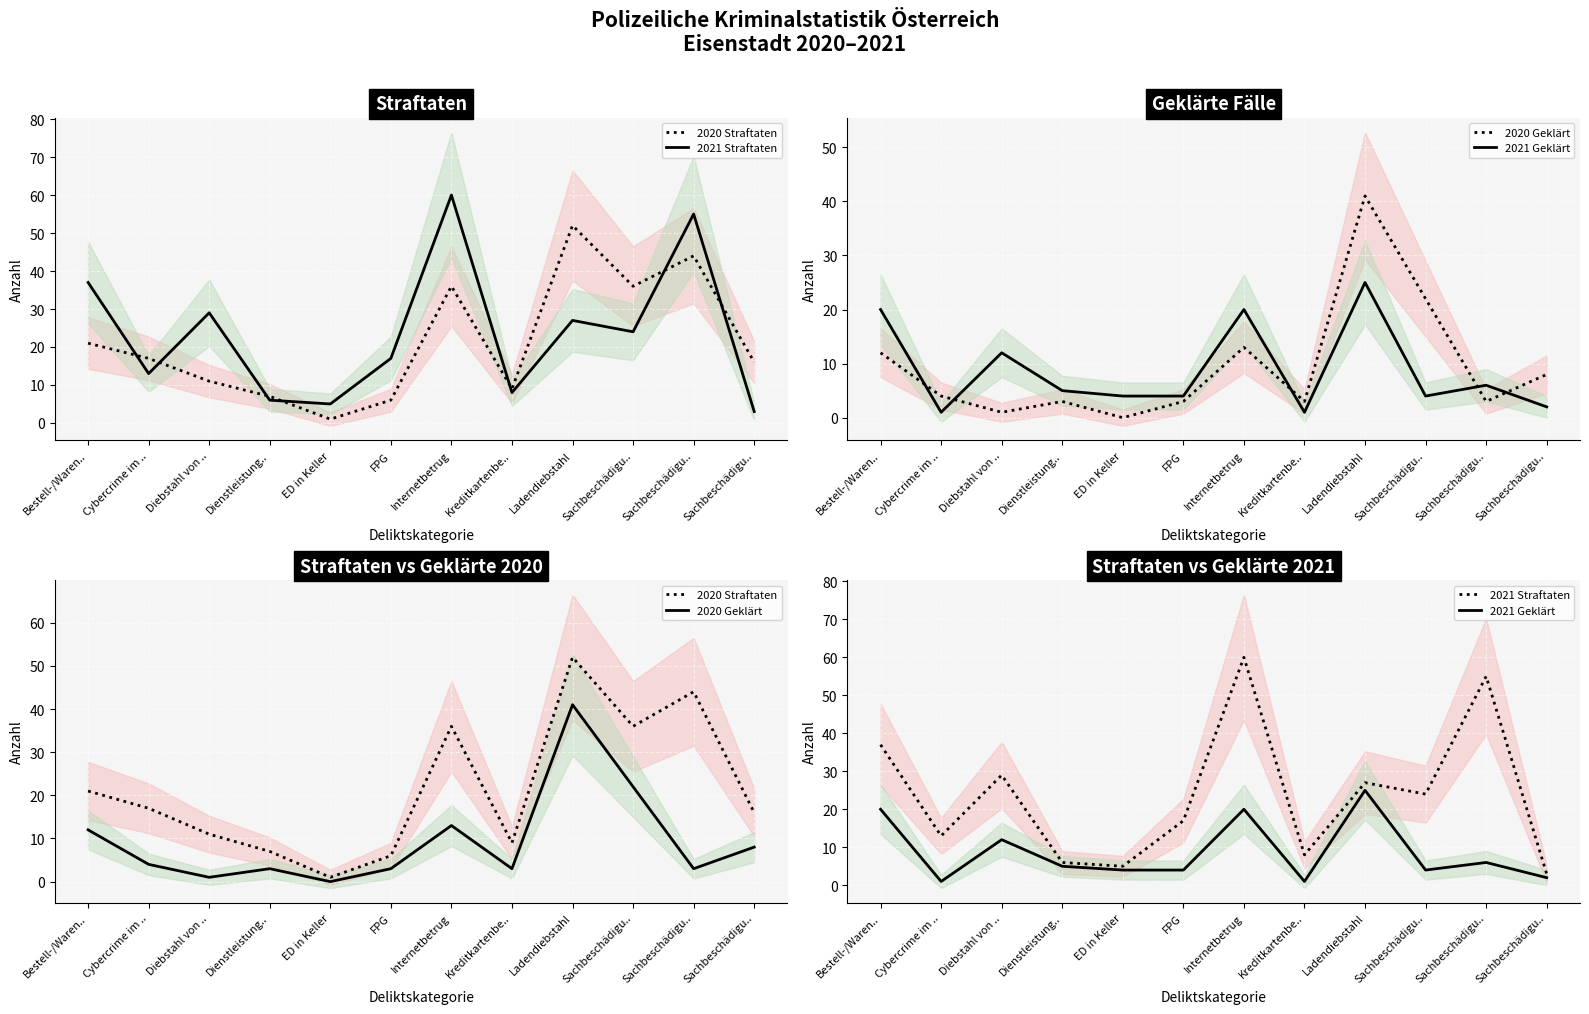

Reading left to right, what are all the values shown in this chart?

2020 Straftaten: Bestell-/Waren..=21	Cybercrime im ..=17	Diebstahl von ..=11	Dienstleistung..=7	ED in Keller=1	FPG=6	Internetbetrug=36	Kreditkartenbe..=9	Ladendiebstahl=52	Sachbeschädigu..=36	Sachbeschädigu..=44	Sachbeschädigu..=16
2021 Straftaten: Bestell-/Waren..=37	Cybercrime im ..=13	Diebstahl von ..=29	Dienstleistung..=6	ED in Keller=5	FPG=17	Internetbetrug=60	Kreditkartenbe..=8	Ladendiebstahl=27	Sachbeschädigu..=24	Sachbeschädigu..=55	Sachbeschädigu..=3
2020 Geklärt: Bestell-/Waren..=12	Cybercrime im ..=4	Diebstahl von ..=1	Dienstleistung..=3	ED in Keller=0	FPG=3	Internetbetrug=13	Kreditkartenbe..=3	Ladendiebstahl=41	Sachbeschädigu..=22	Sachbeschädigu..=3	Sachbeschädigu..=8
2021 Geklärt: Bestell-/Waren..=20	Cybercrime im ..=1	Diebstahl von ..=12	Dienstleistung..=5	ED in Keller=4	FPG=4	Internetbetrug=20	Kreditkartenbe..=1	Ladendiebstahl=25	Sachbeschädigu..=4	Sachbeschädigu..=6	Sachbeschädigu..=2